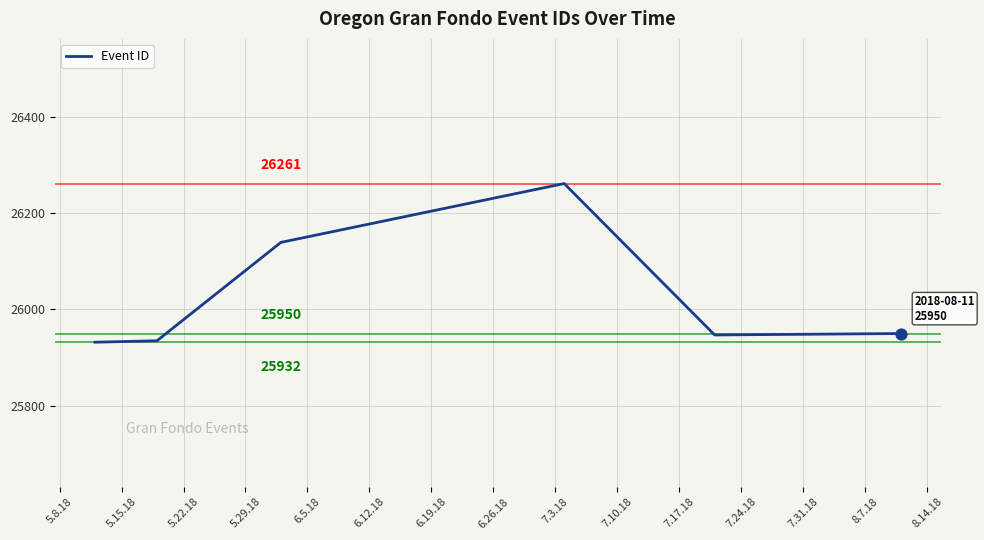

How many interior local peaks (higher than both neighbors) does the data have?

1